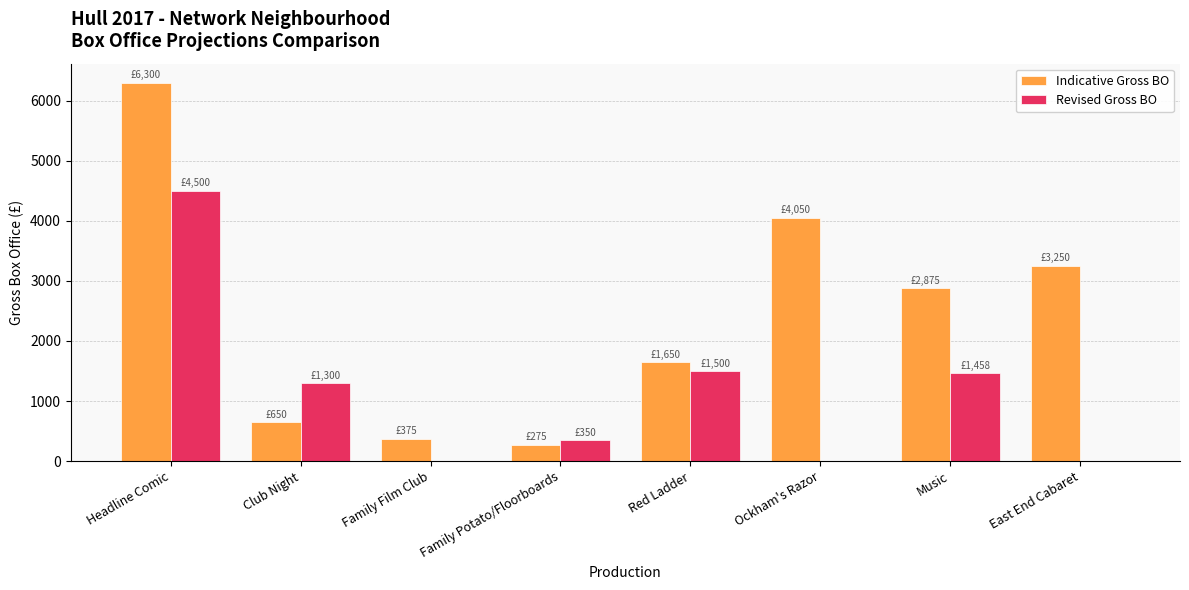

Between Family Film Club and Music, which series saw the biggest shift?

Indicative Gross BO